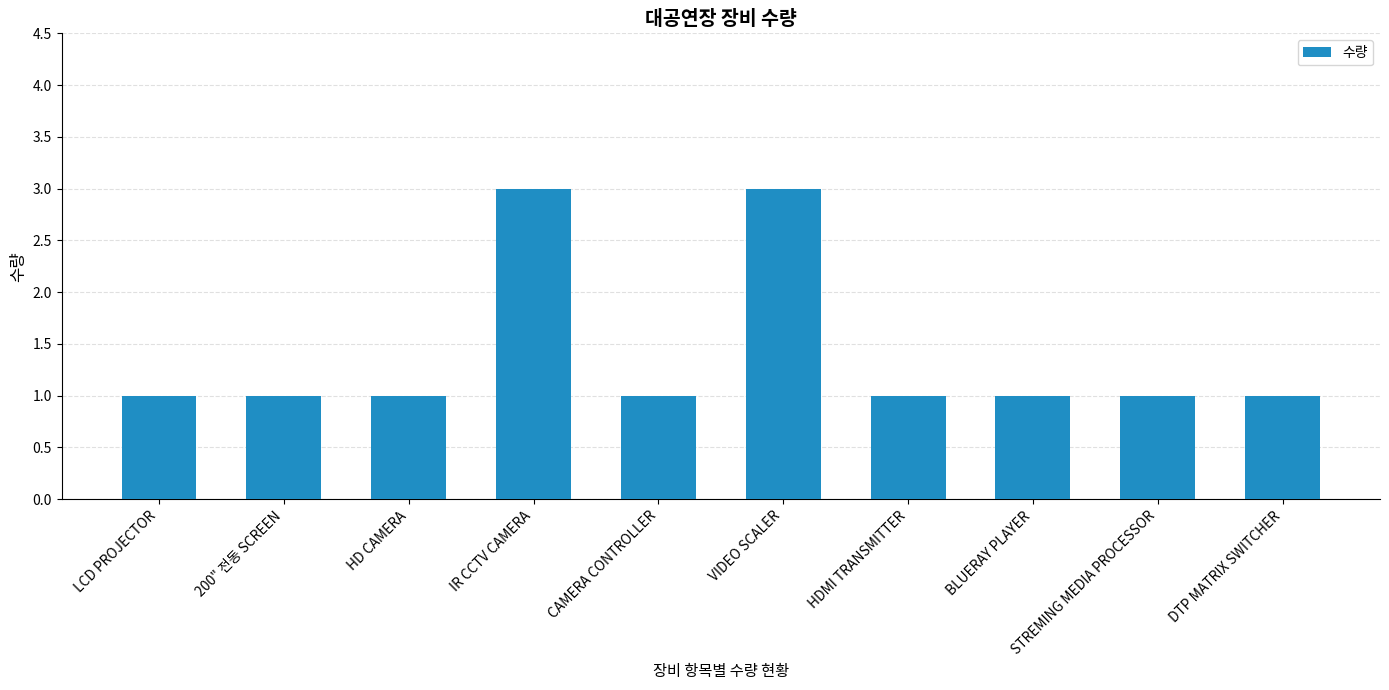

The chart shows a value of 1 at 200" 전동 SCREEN. True or false?

True